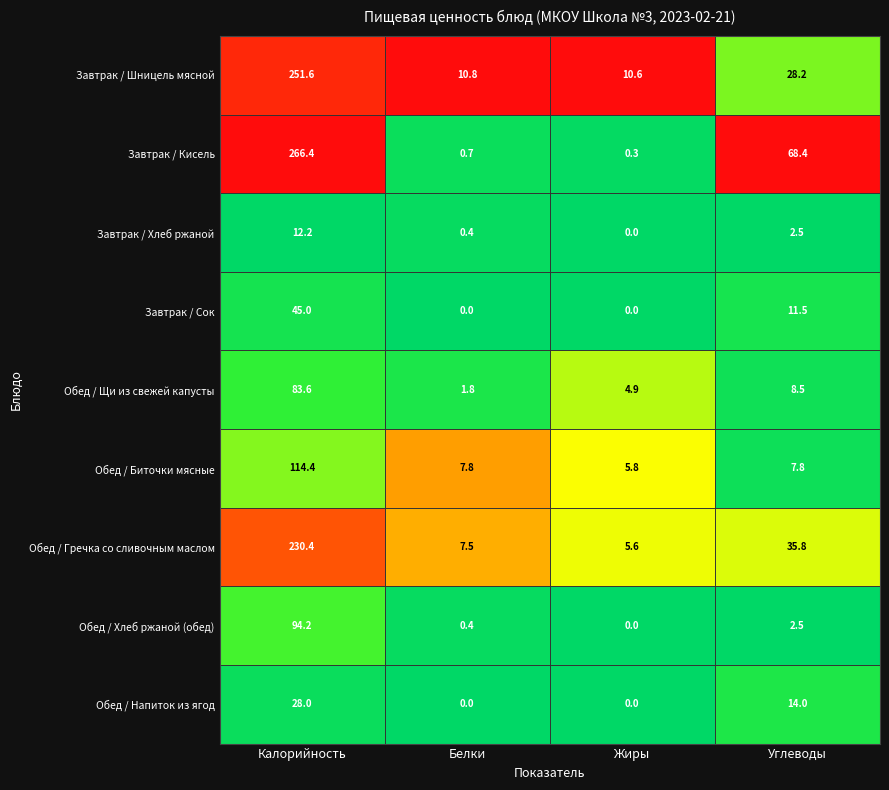

True or false: Обед / Биточки мясные has a value of 114.4 at Калорийность.

True